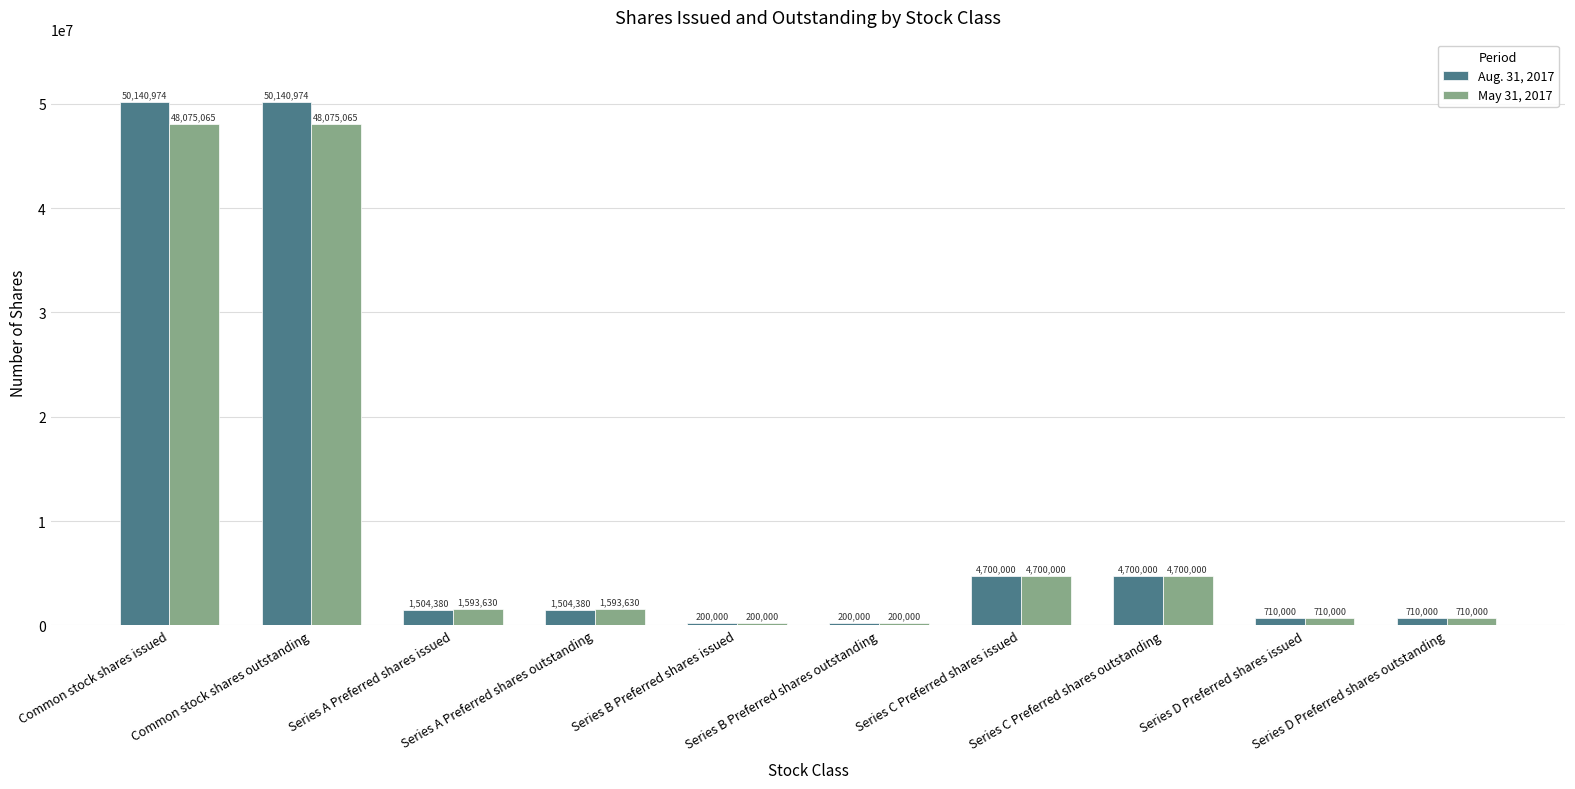

Reading left to right, extract all data points from this chart.

Aug. 31, 2017: Common stock shares issued=50140974	Common stock shares outstanding=50140974	Series A Preferred shares issued=1504380	Series A Preferred shares outstanding=1504380	Series B Preferred shares issued=200000	Series B Preferred shares outstanding=200000	Series C Preferred shares issued=4700000	Series C Preferred shares outstanding=4700000	Series D Preferred shares issued=710000	Series D Preferred shares outstanding=710000
May 31, 2017: Common stock shares issued=48075065	Common stock shares outstanding=48075065	Series A Preferred shares issued=1593630	Series A Preferred shares outstanding=1593630	Series B Preferred shares issued=200000	Series B Preferred shares outstanding=200000	Series C Preferred shares issued=4700000	Series C Preferred shares outstanding=4700000	Series D Preferred shares issued=710000	Series D Preferred shares outstanding=710000